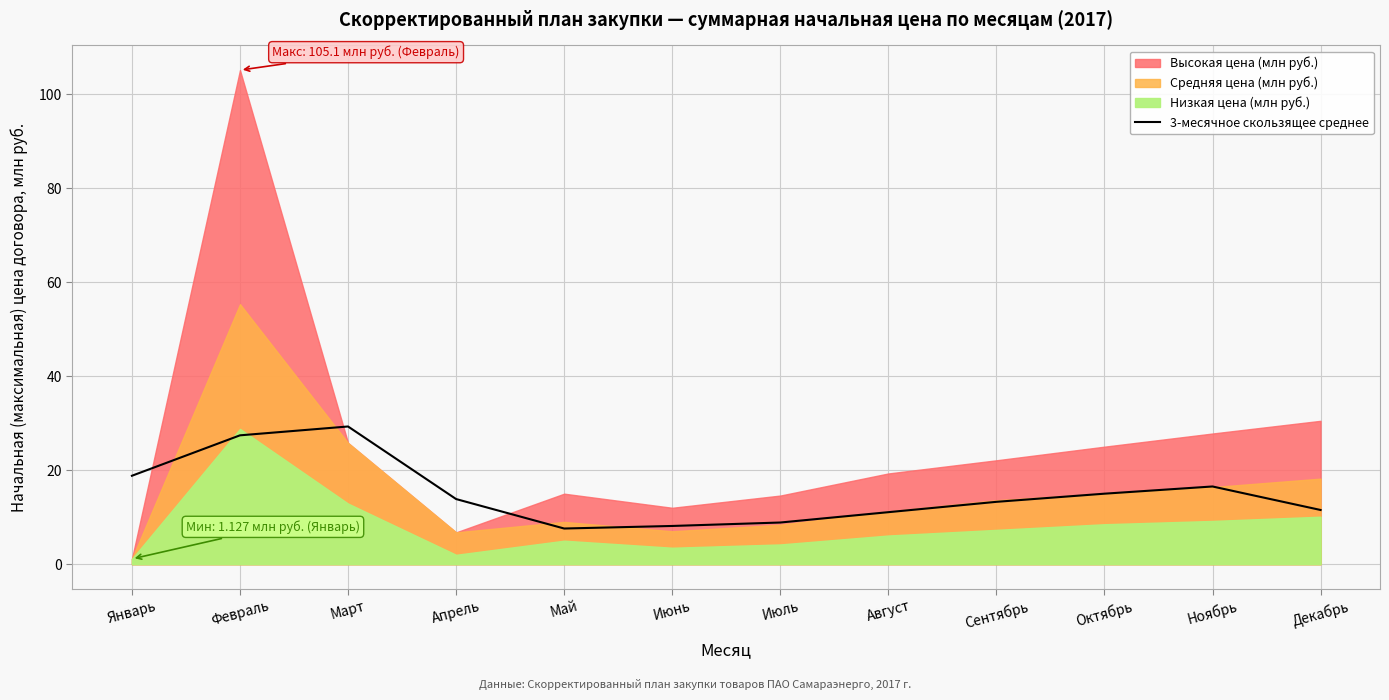

What is the highest value of the 3-месячное скользящее среднее series?

29.3